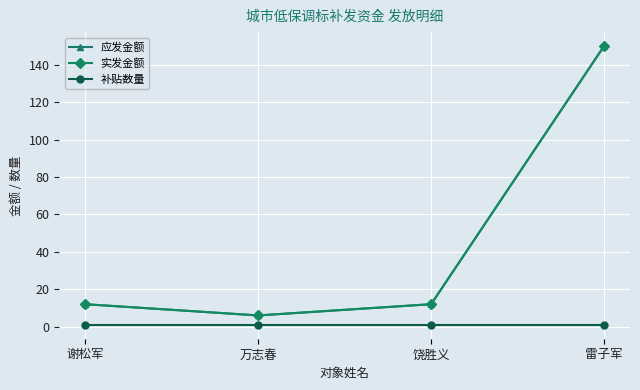

What is the greatest value displayed?

150